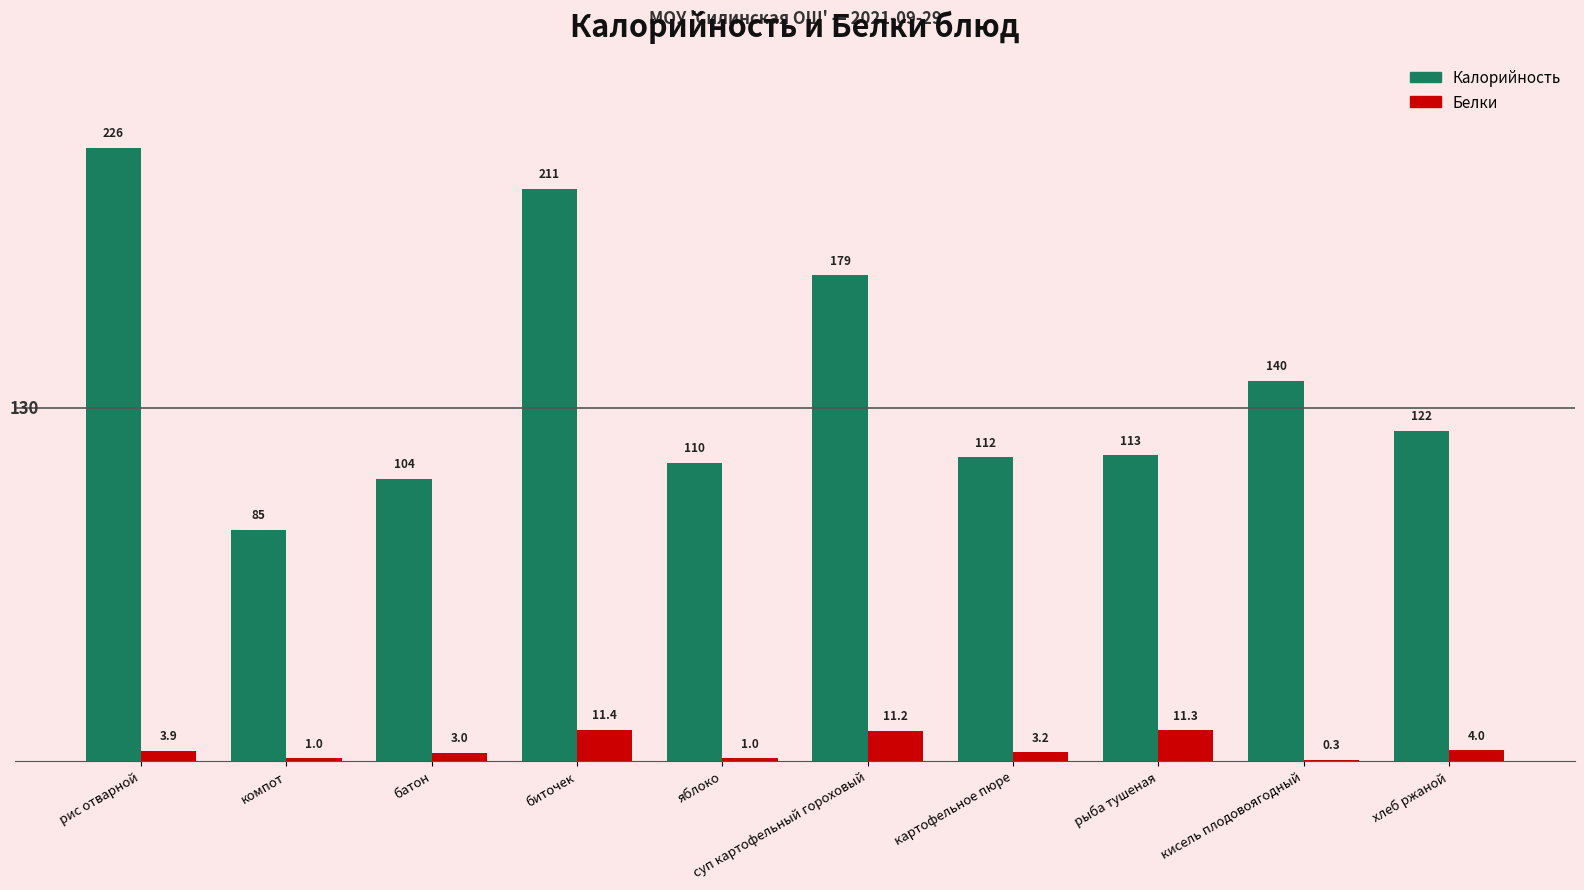

How many distinct data groups are displayed?

2